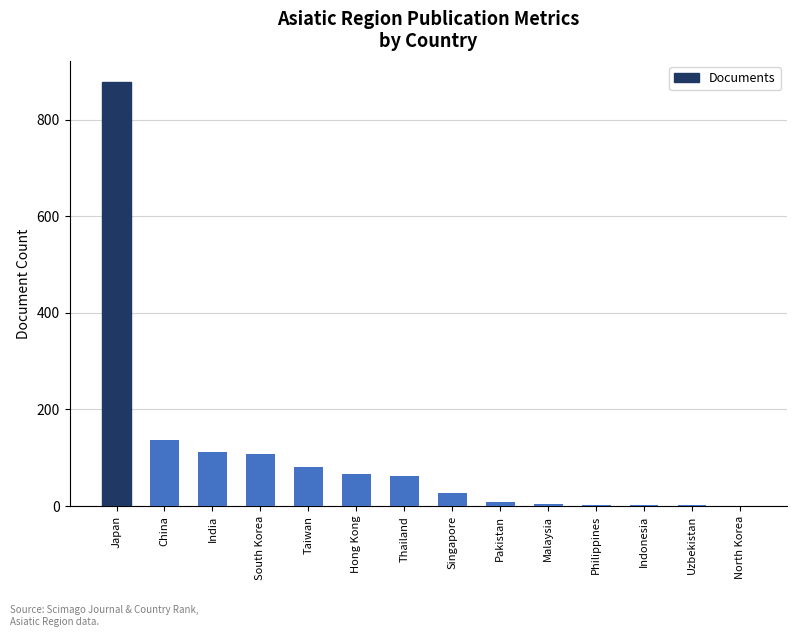

Approximately how many times larger is the value at North Korea compared to Uzbekistan?

0.5